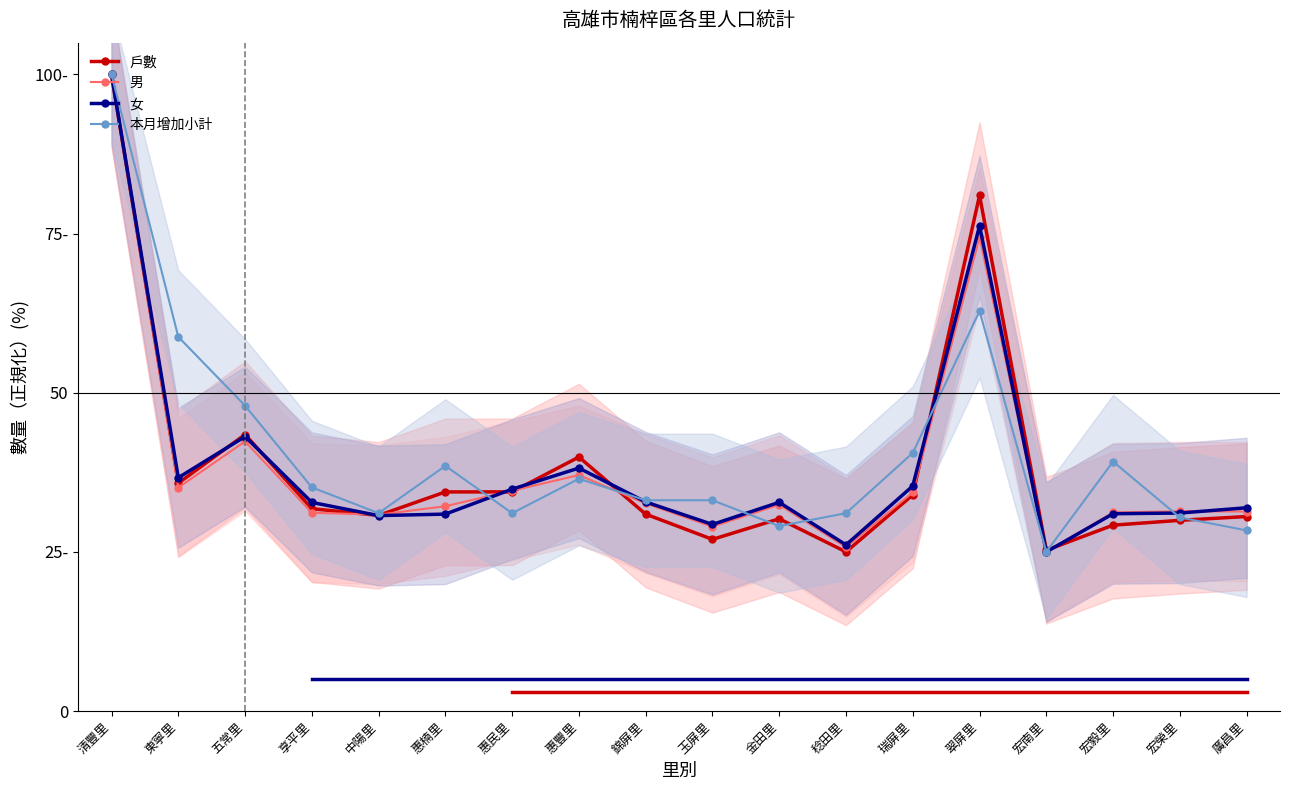

Which label corresponds to the smallest value in the chart?

稔田里